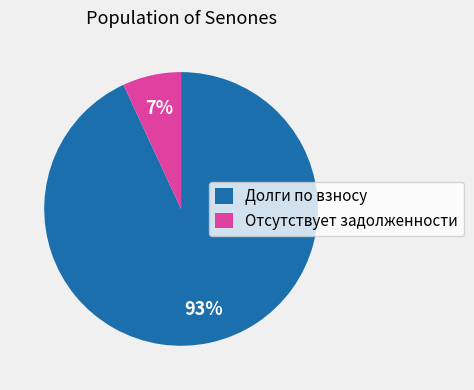

Rank the categories by value from highest to lowest.

Долги по взносу, Отсутствует задолженности